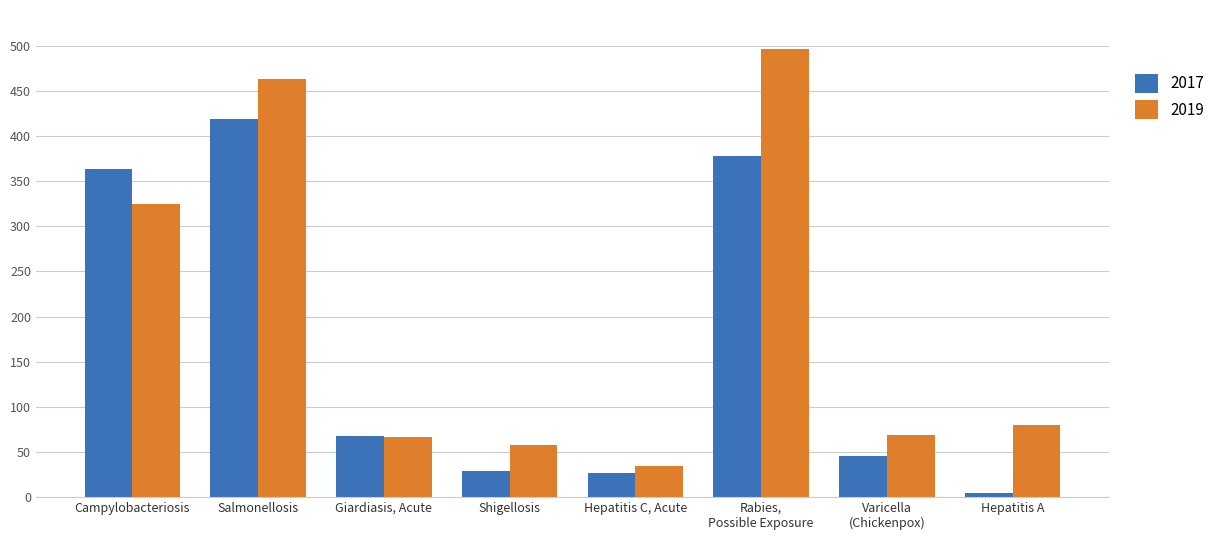

Which category has the highest value in the 2017 series?

Salmonellosis